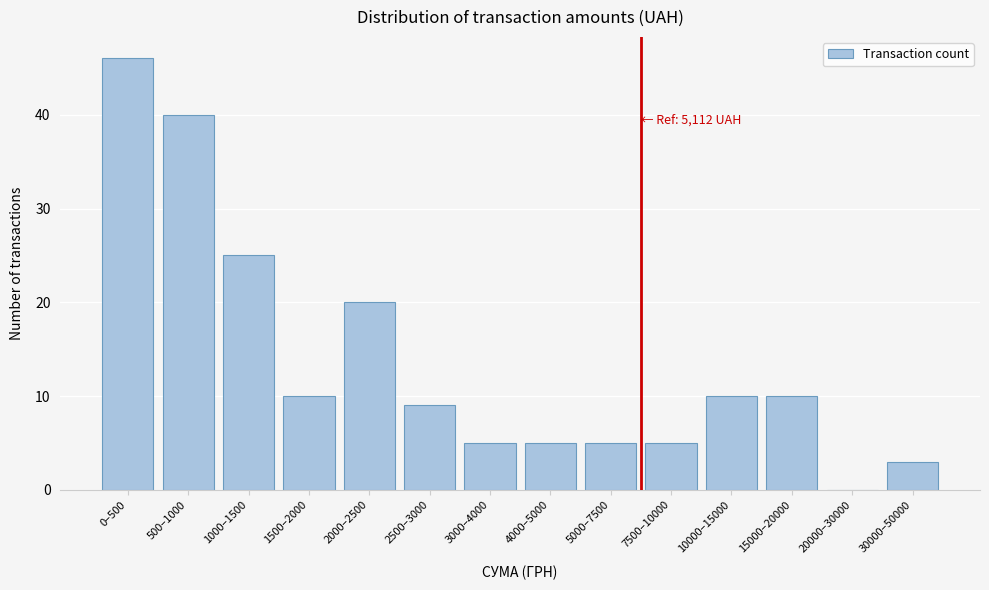

Reading right to left, list all the values displayed in this chart.

30000–50000=3	20000–30000=0	15000–20000=10	10000–15000=10	7500–10000=5	5000–7500=5	4000–5000=5	3000–4000=5	2500–3000=9	2000–2500=20	1500–2000=10	1000–1500=25	500–1000=40	0–500=46